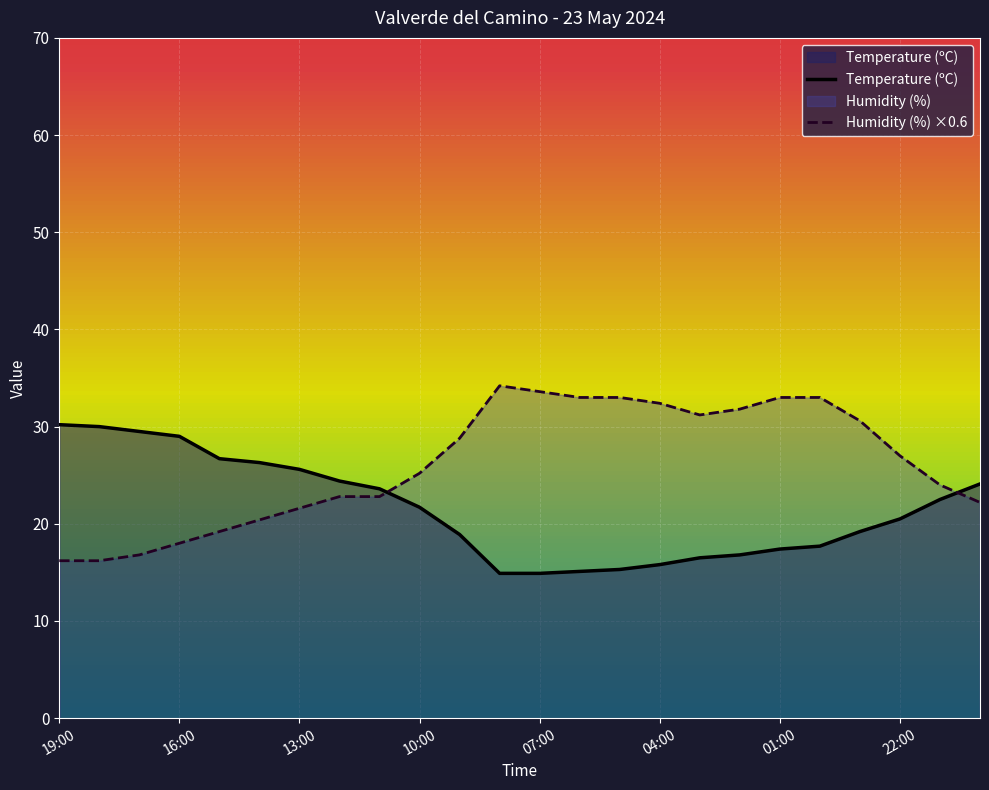

At which category is the sum across all series the highest?

00:00